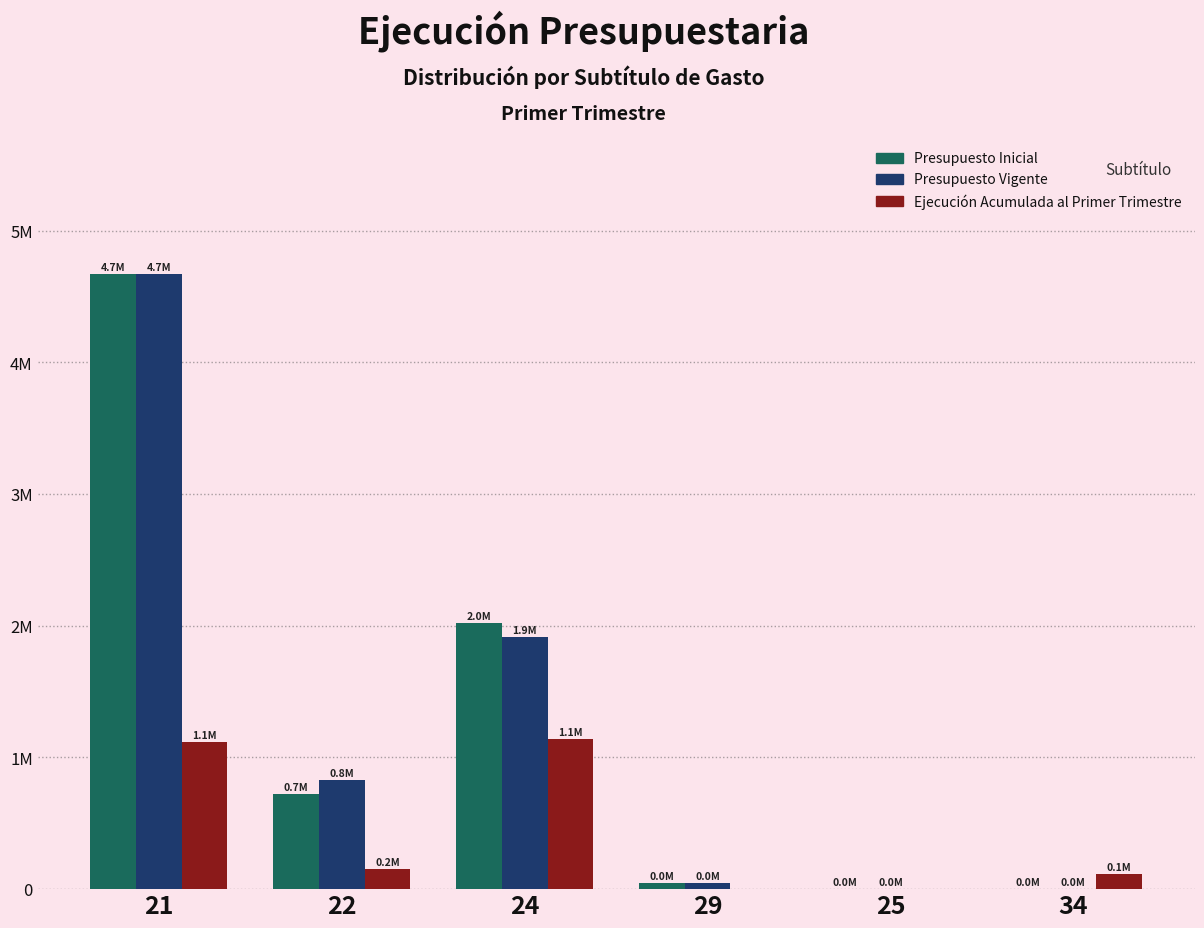

Does the chart contain stacked bars?

No